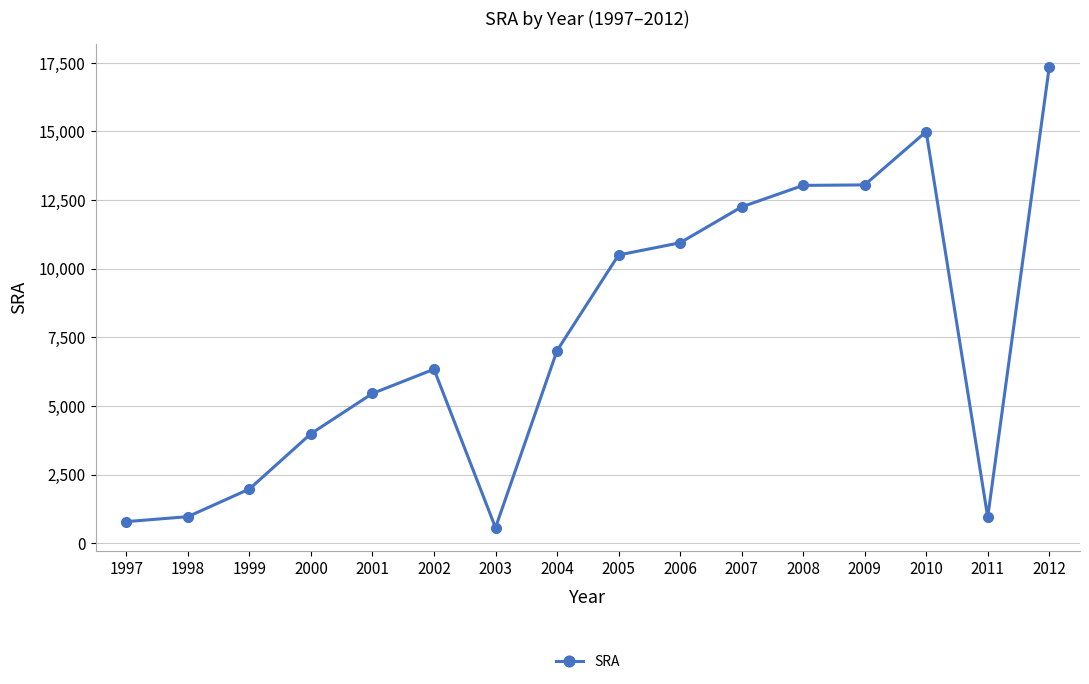

What is the sum of all values?

120175.7